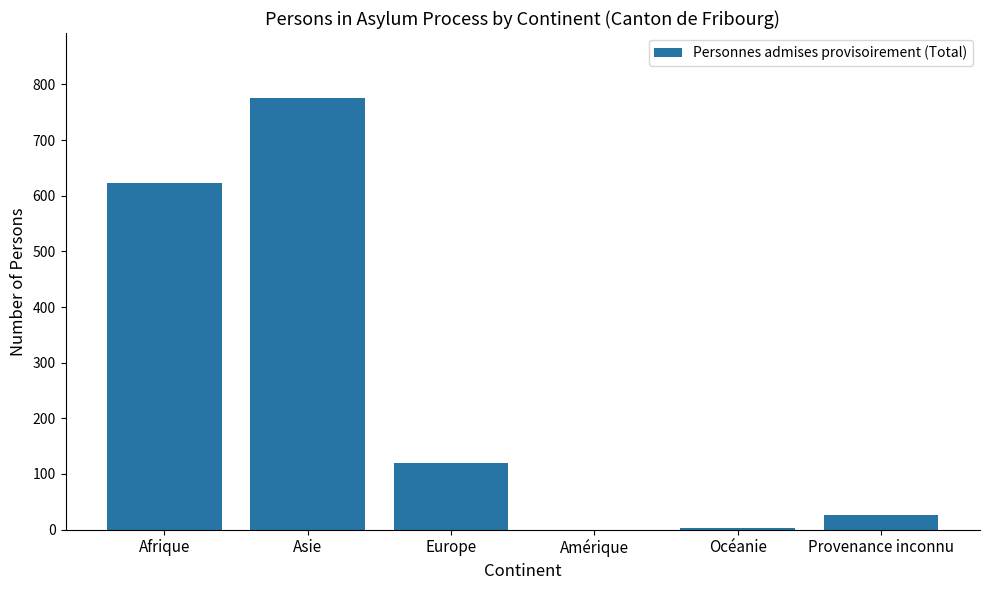

The chart shows a value of 0 at Amérique. True or false?

True